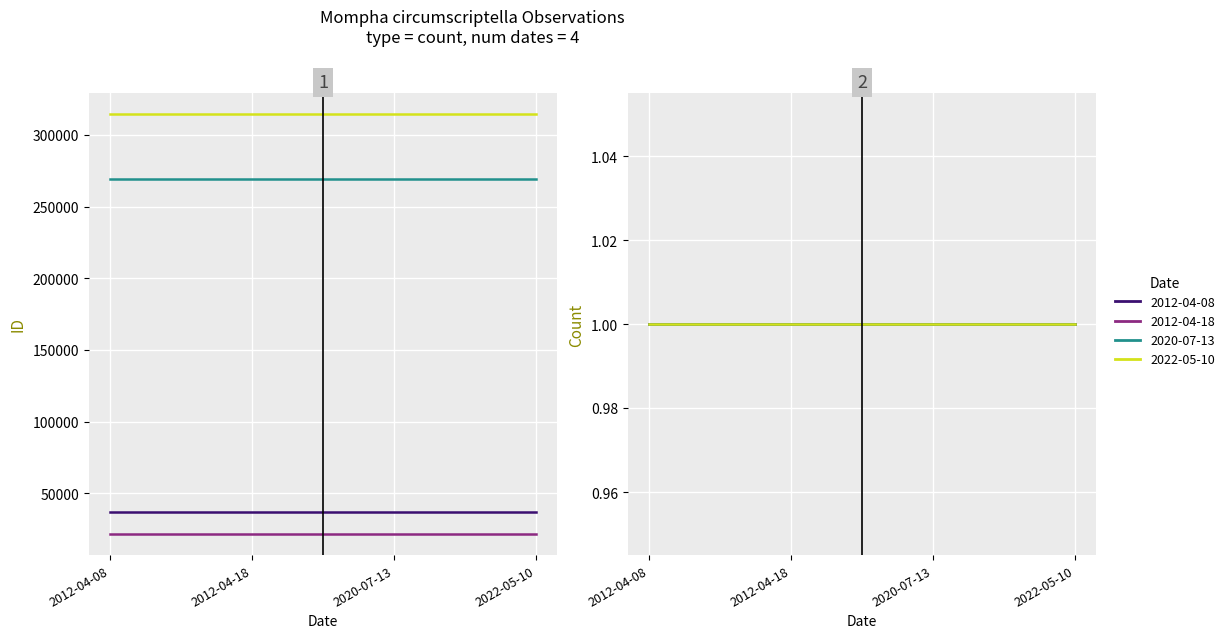

True or false: 2012-04-08 has a value of 1 at 2012-04-18.

True